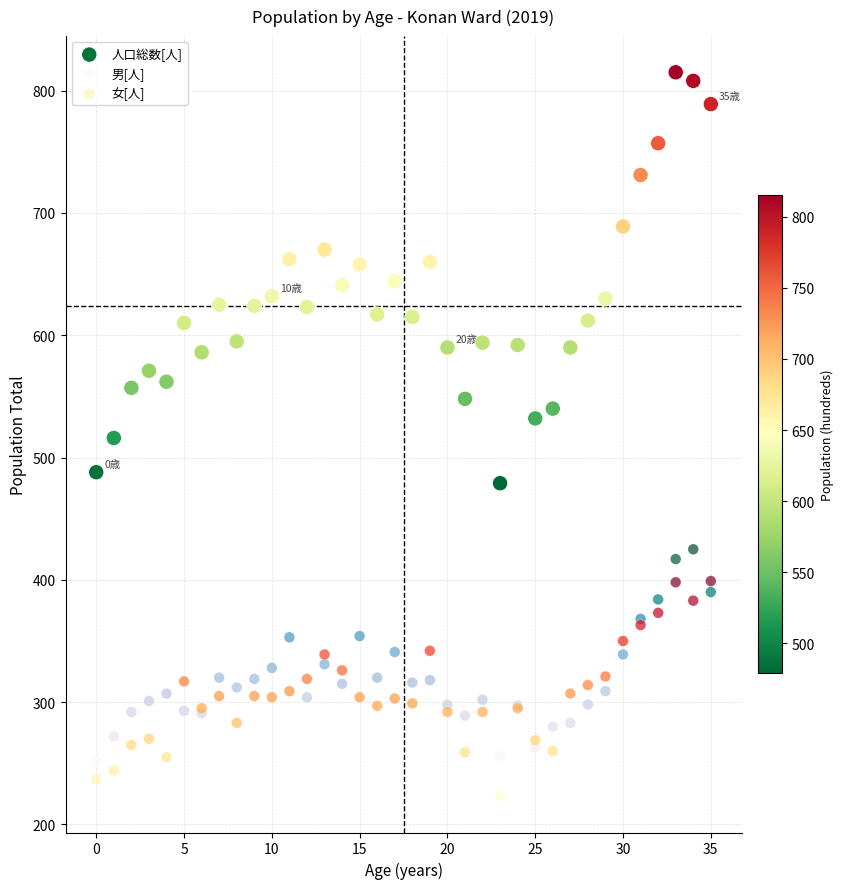

Which series reaches the minimum Y coordinate?

女[人]